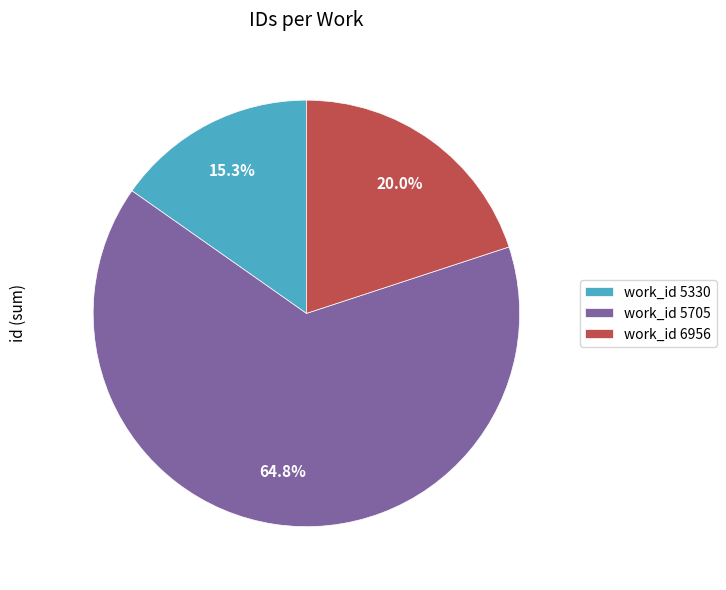

Is there any slice that represents more than half of the pie?

Yes